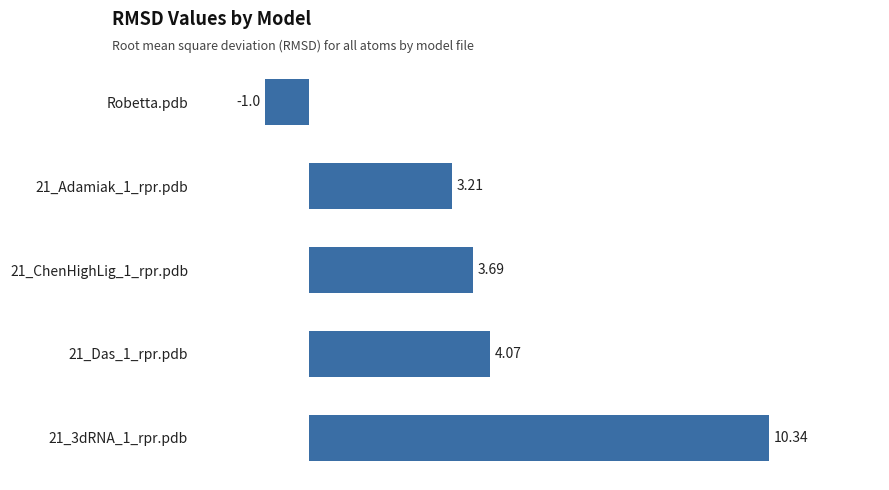

Does the chart contain any negative values?

Yes